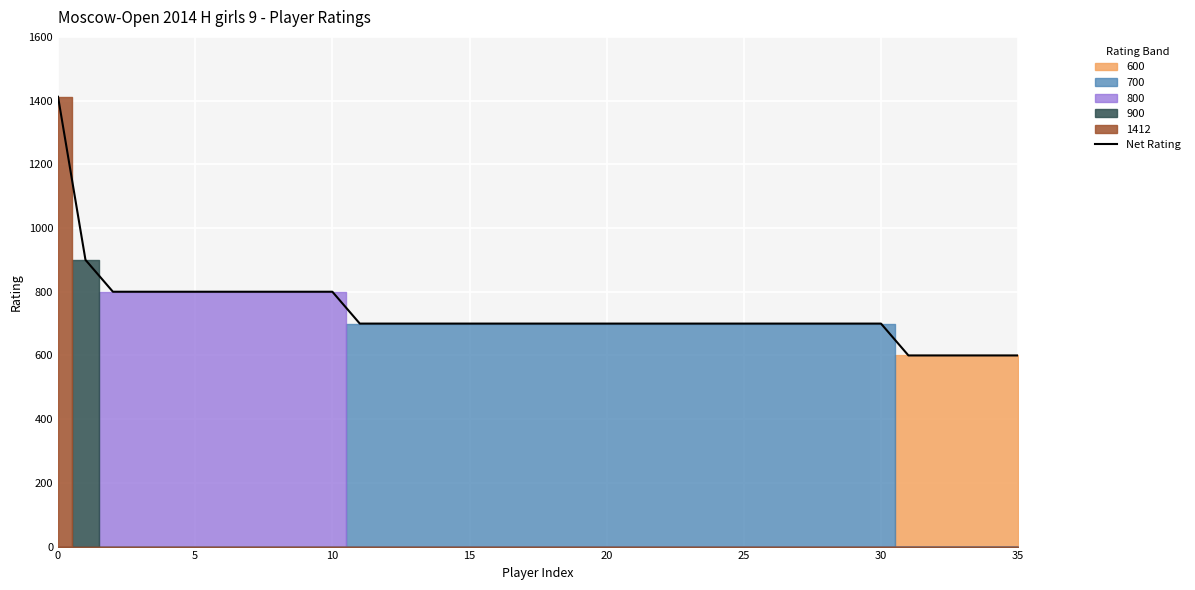

What is the highest value of the Net Rating series?

1412